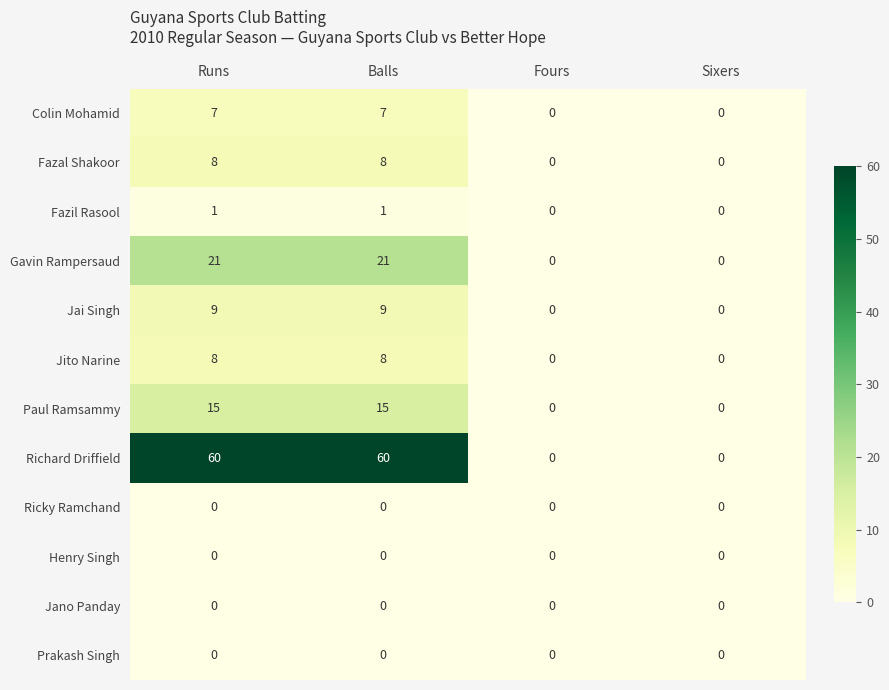

Is it true that Fazal Shakoor equals 0 at Fours?

True